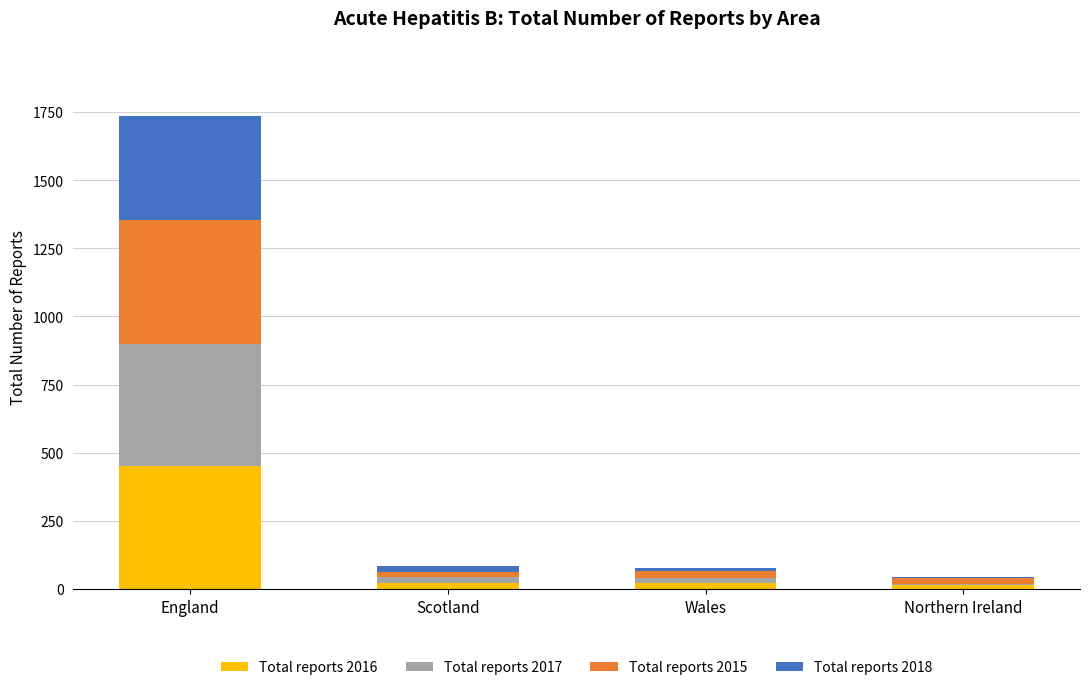

What is the highest value of the Total reports 2016 series?

453